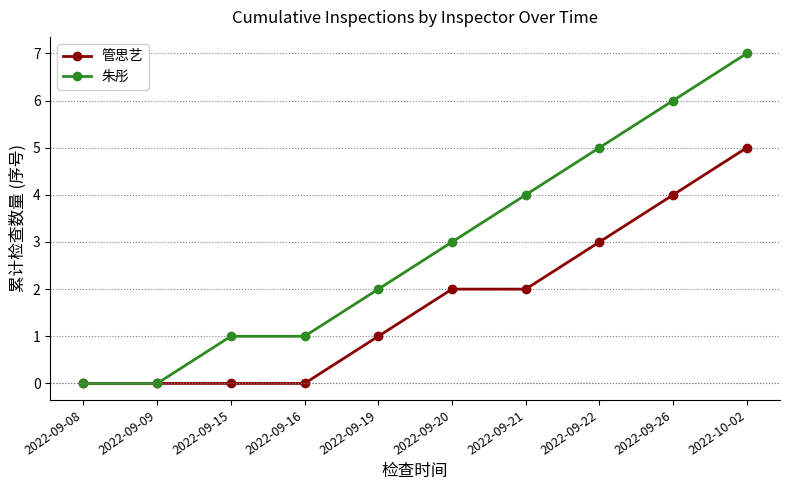

What is the total value across all series at 2022-09-20?

5